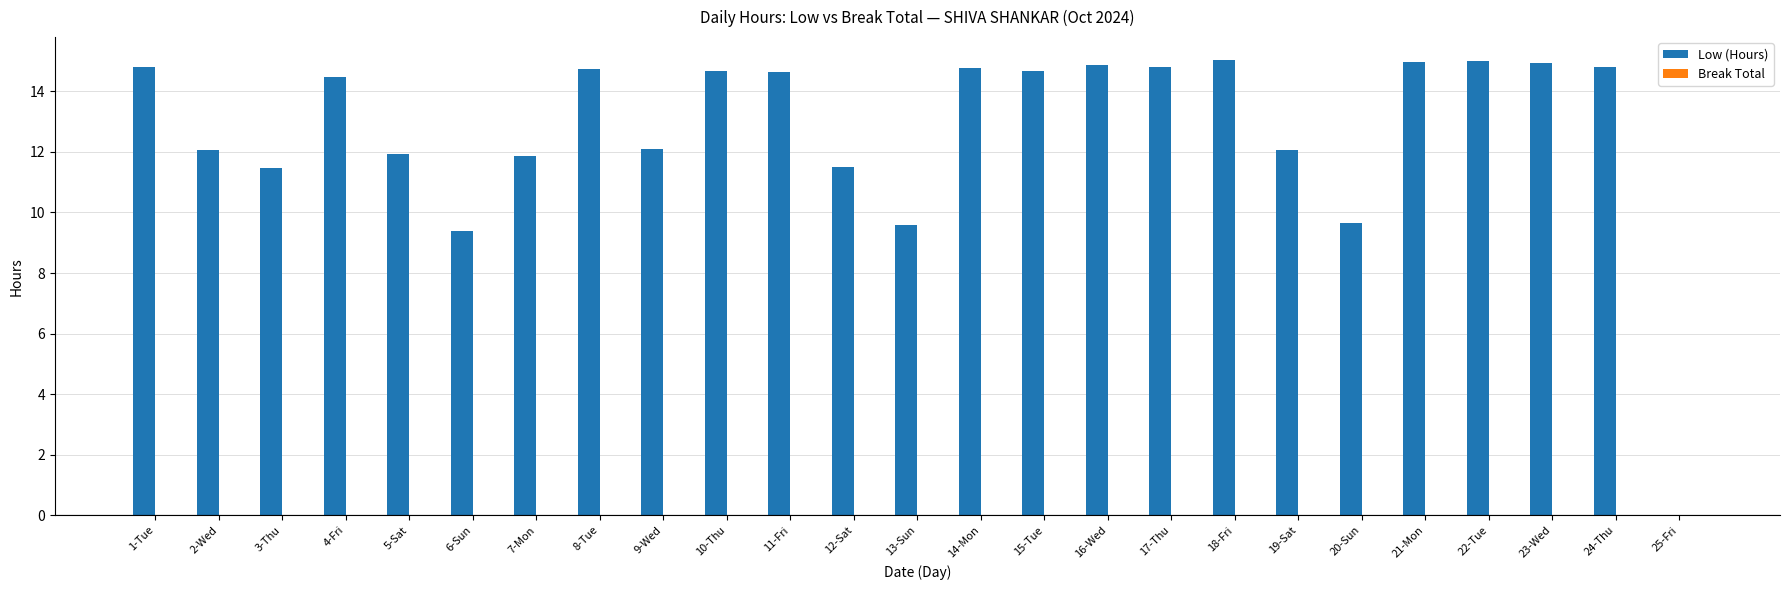

Is it true that the value at 10-Thu is 24.5?

False